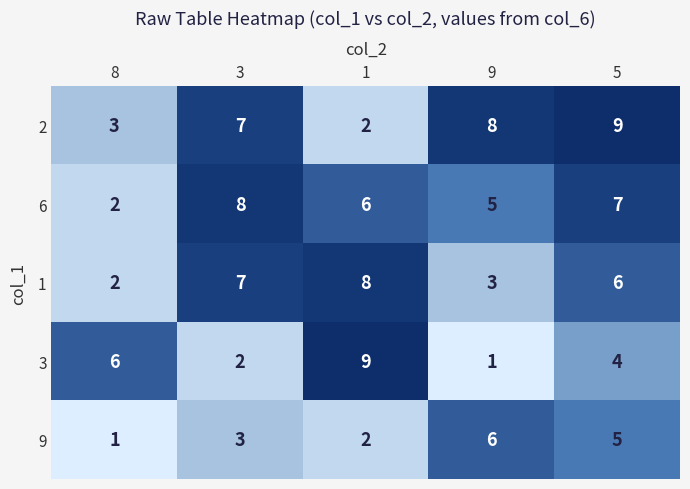

Rank the categories by 1 value from highest to lowest.

1, 3, 5, 9, 8